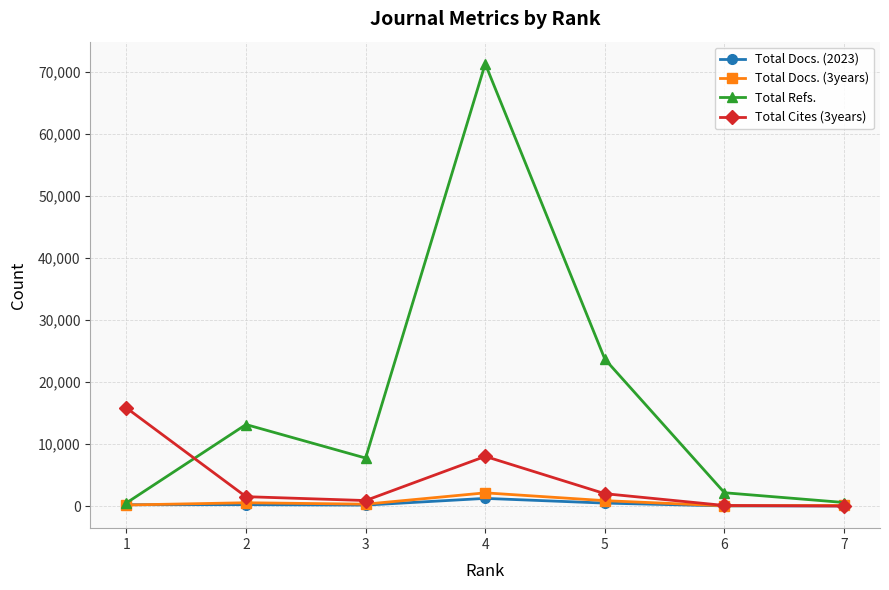

The value of Total Cites (3years) at 5 is 2010. True or false?

True